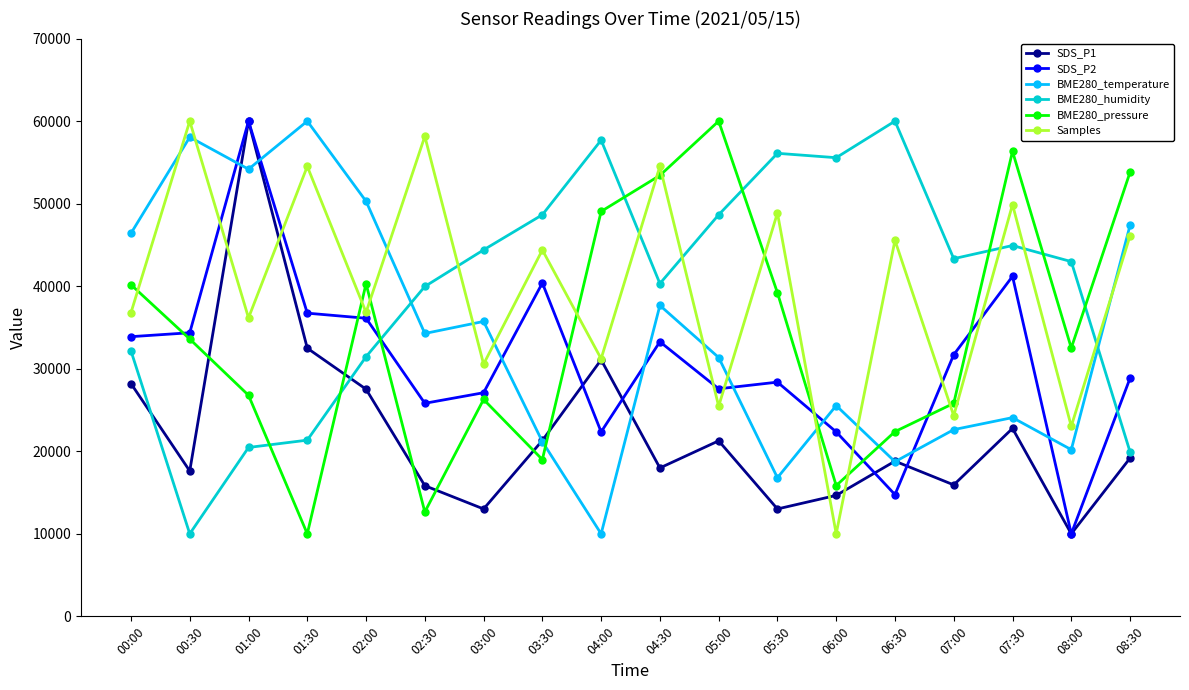

At which label does SDS_P1 reach its minimum?

08:00